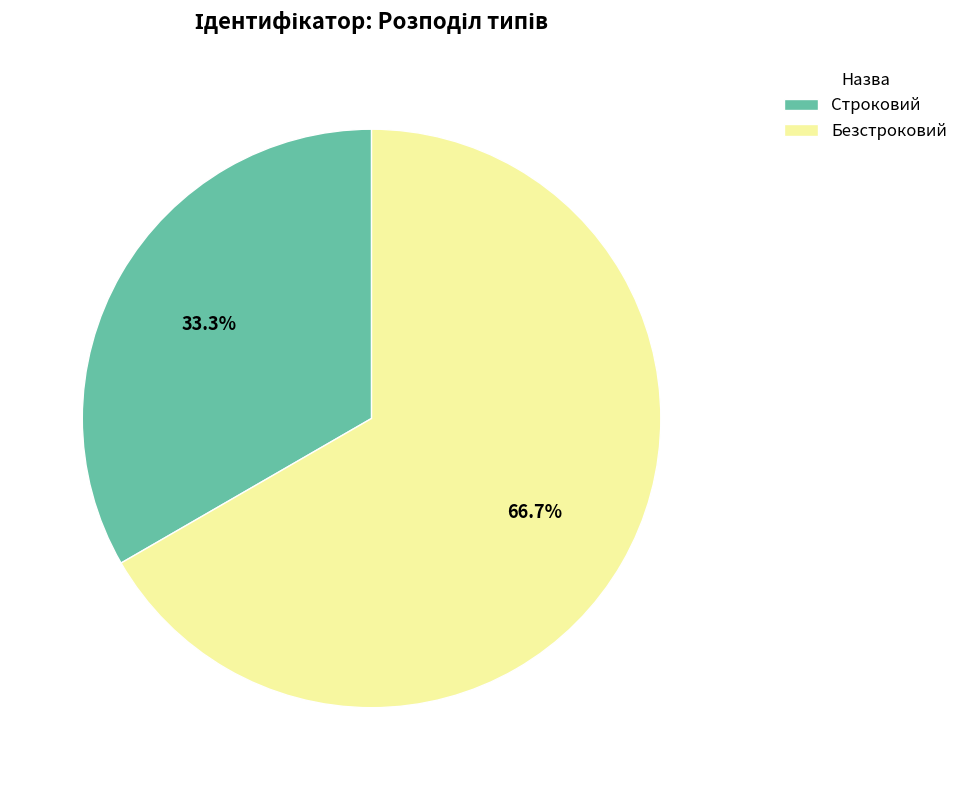

Count the number of slices in the pie.

2